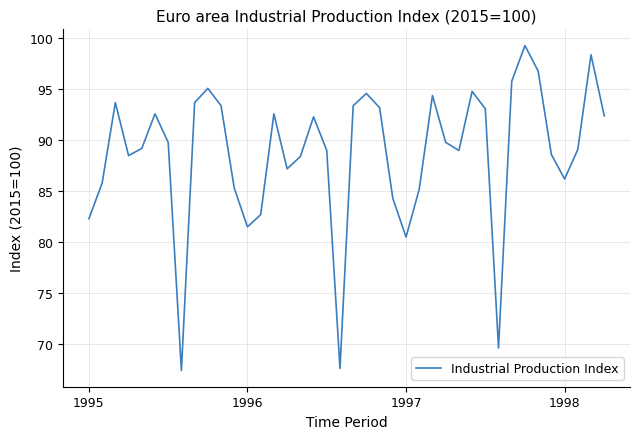

What is the maximum value shown in the chart?

99.3